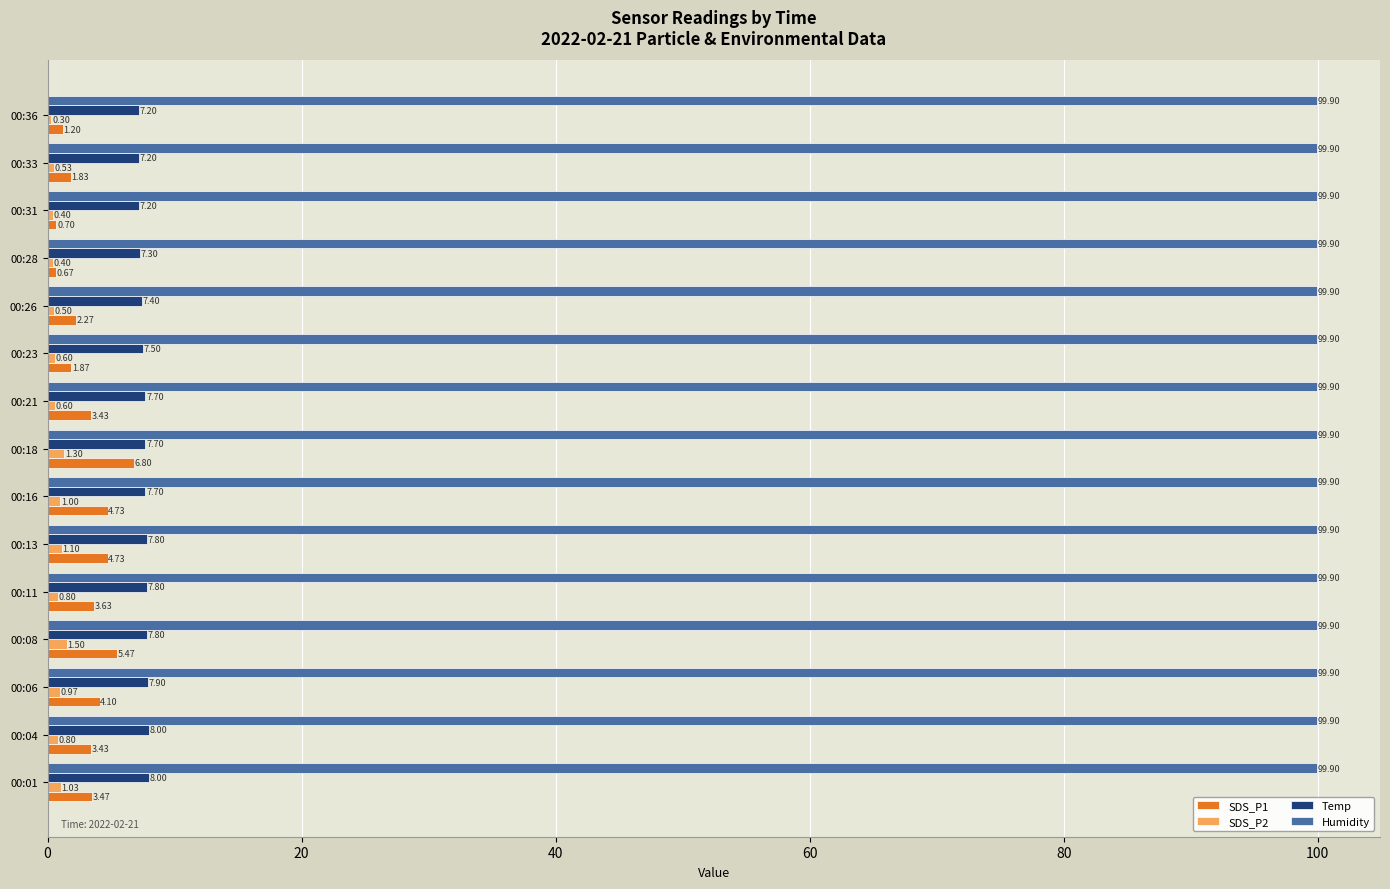

What is the maximum value shown in the chart?

99.9